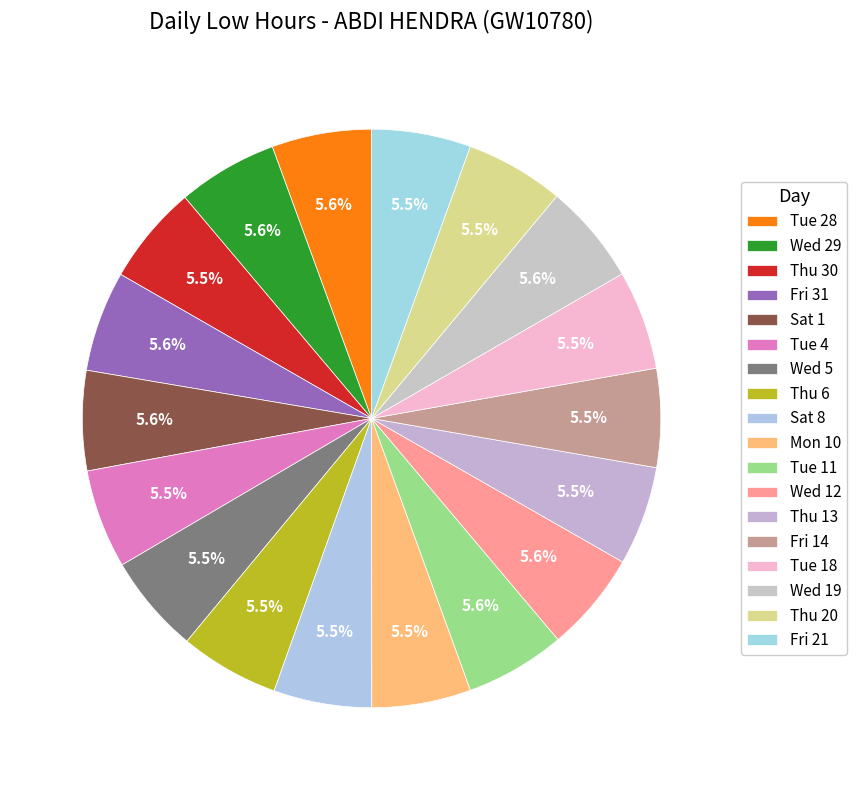

How many slices are in this pie chart?

18